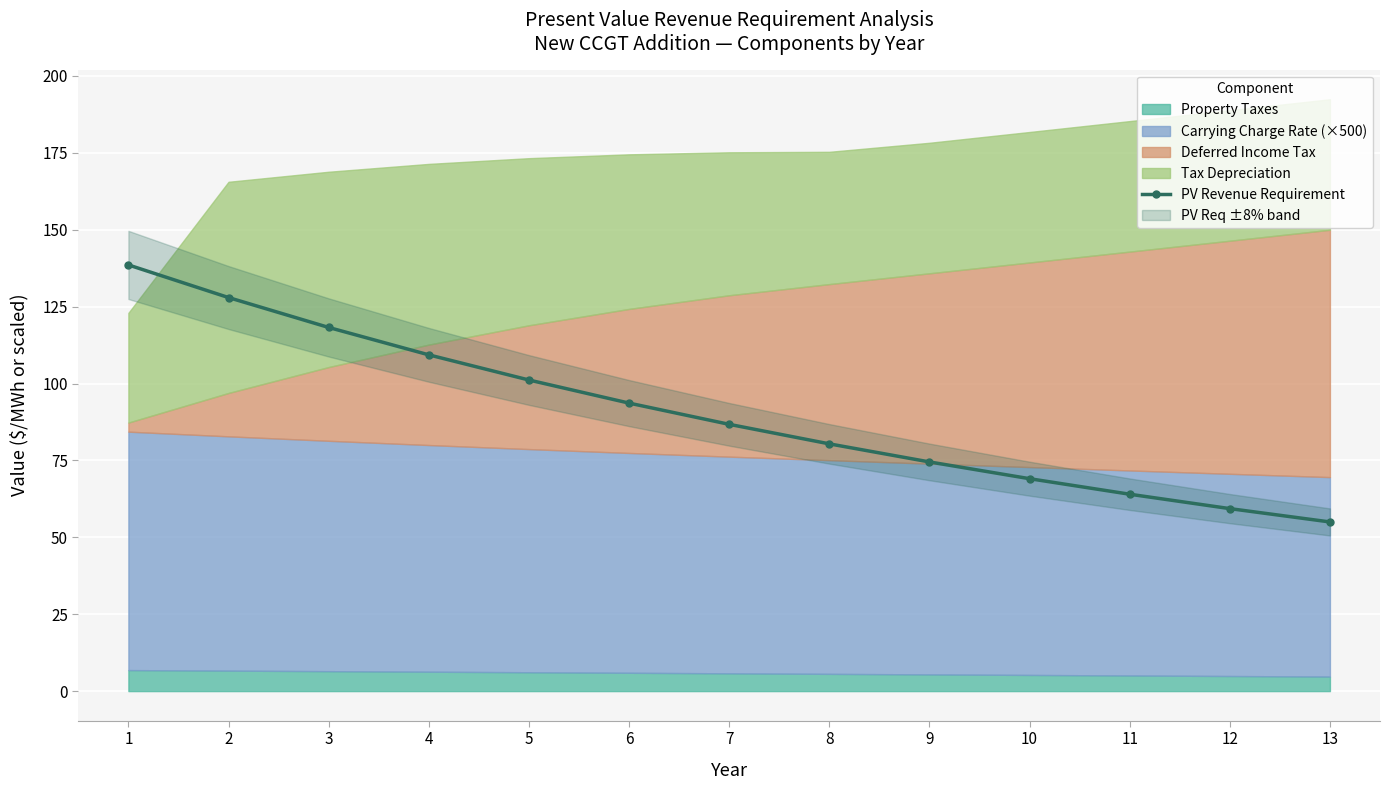

List the labels in order of value, smallest first.

13, 12, 11, 10, 9, 8, 7, 6, 5, 4, 3, 2, 1